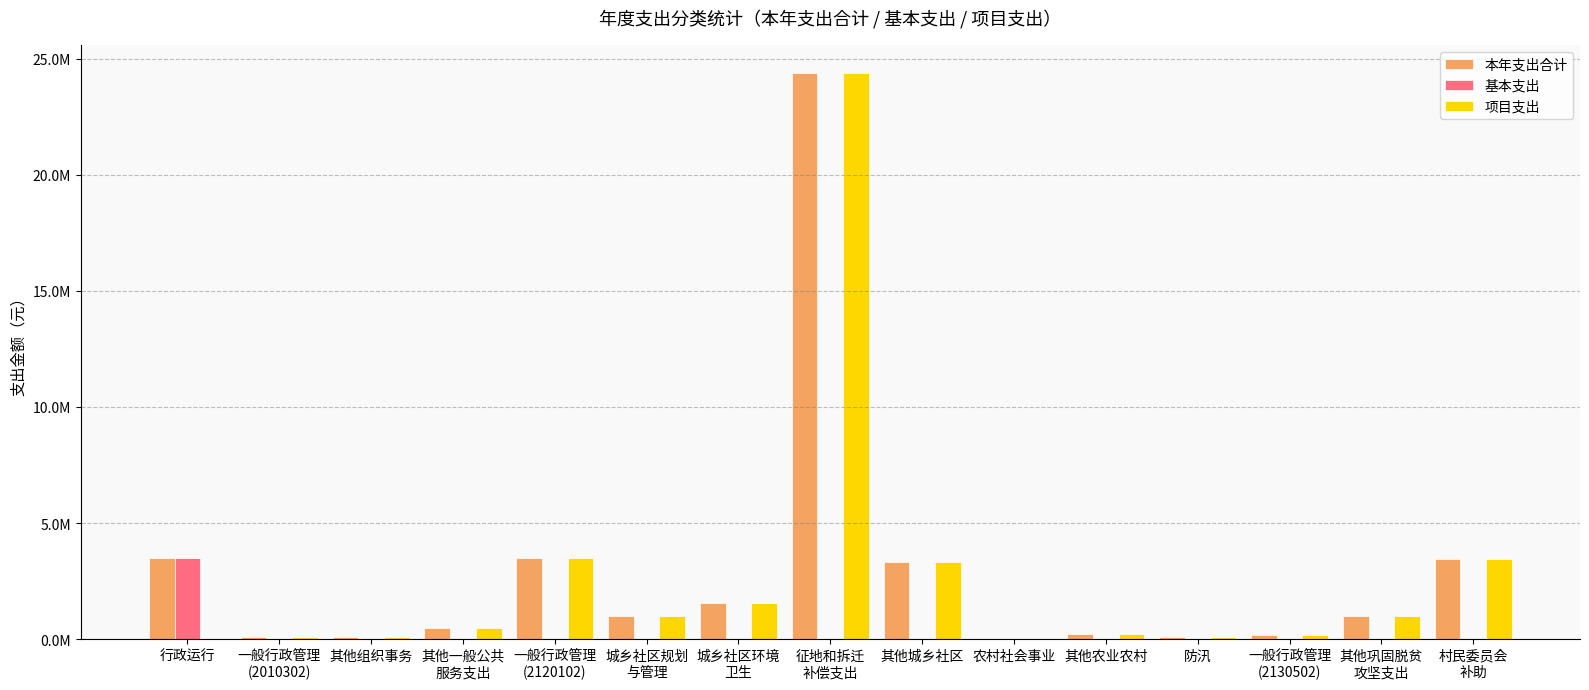

Rank the series by their maximum value, from lowest to highest.

基本支出, 本年支出合计, 项目支出